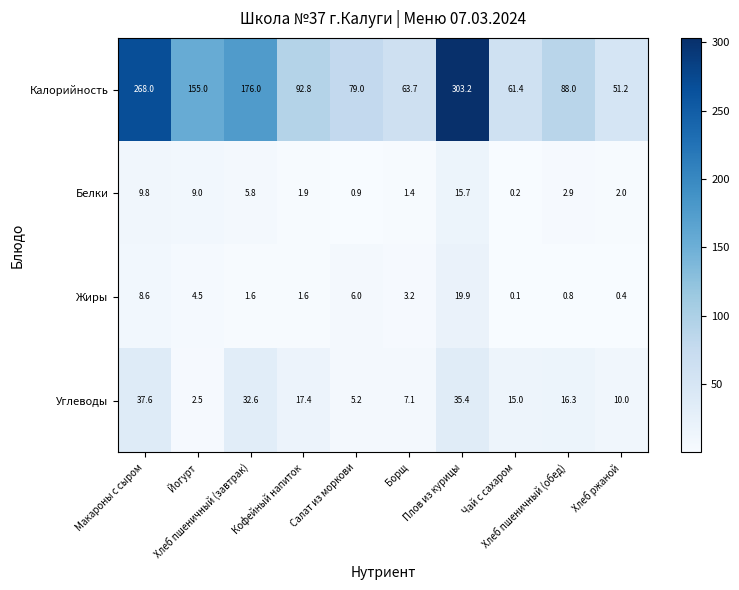

What is the maximum value for Углеводы?

37.6